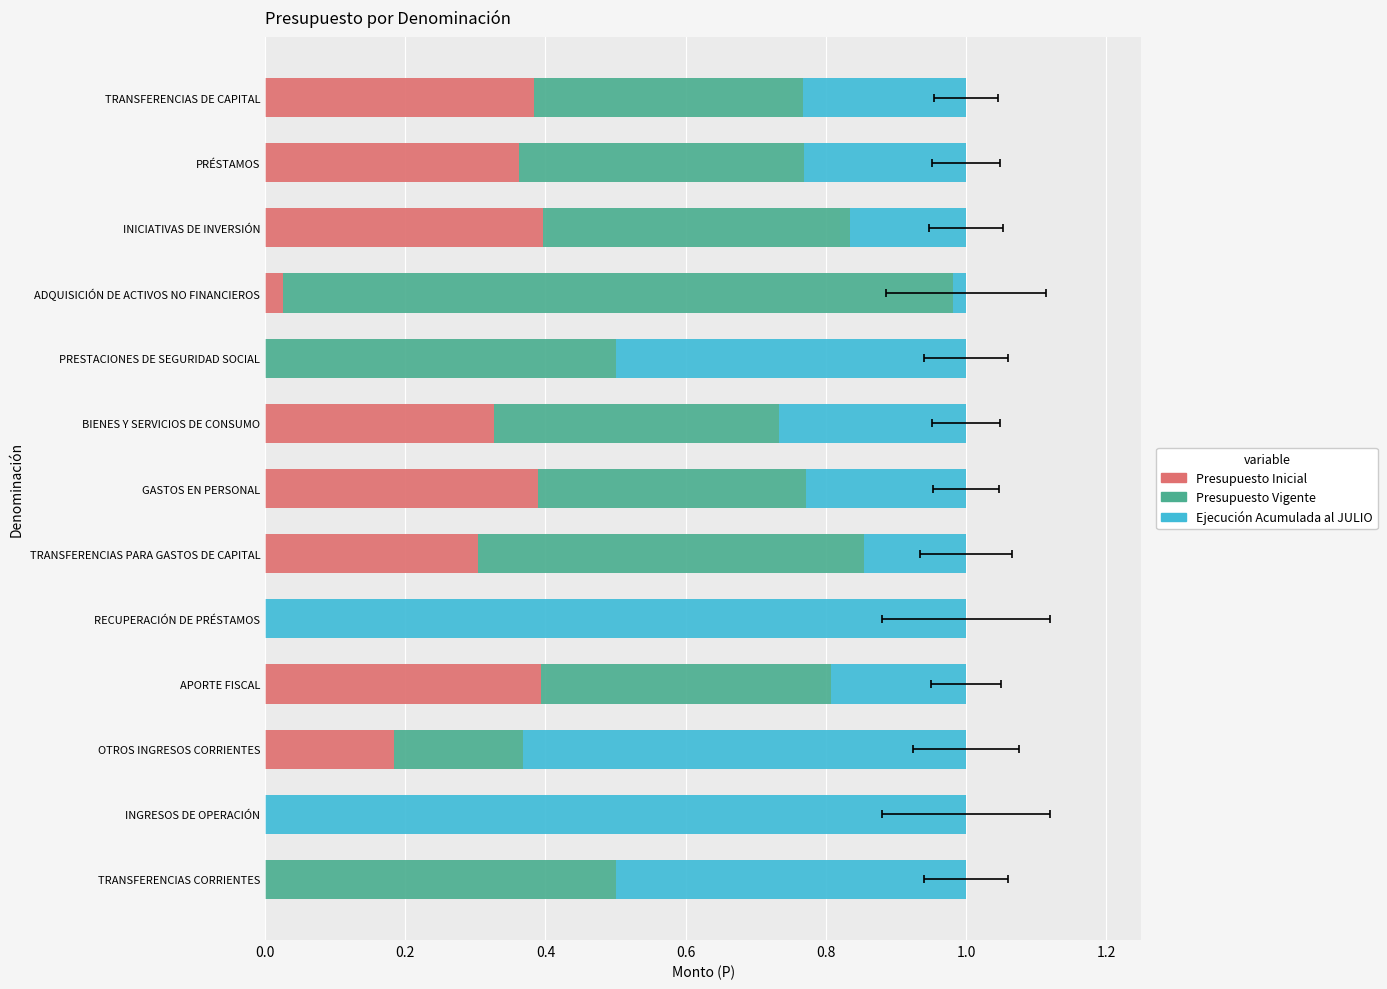

Is the value of Ejecución Acumulada al JULIO at INICIATIVAS DE INVERSIÓN greater than the value of Presupuesto Inicial at INICIATIVAS DE INVERSIÓN?

No